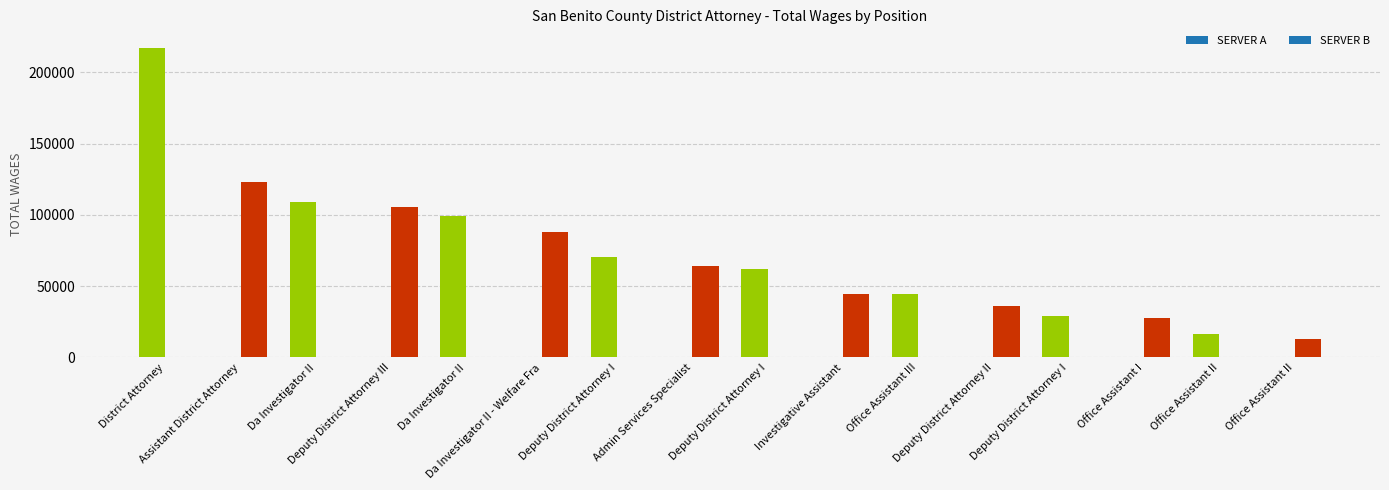

What is the average value?

71867